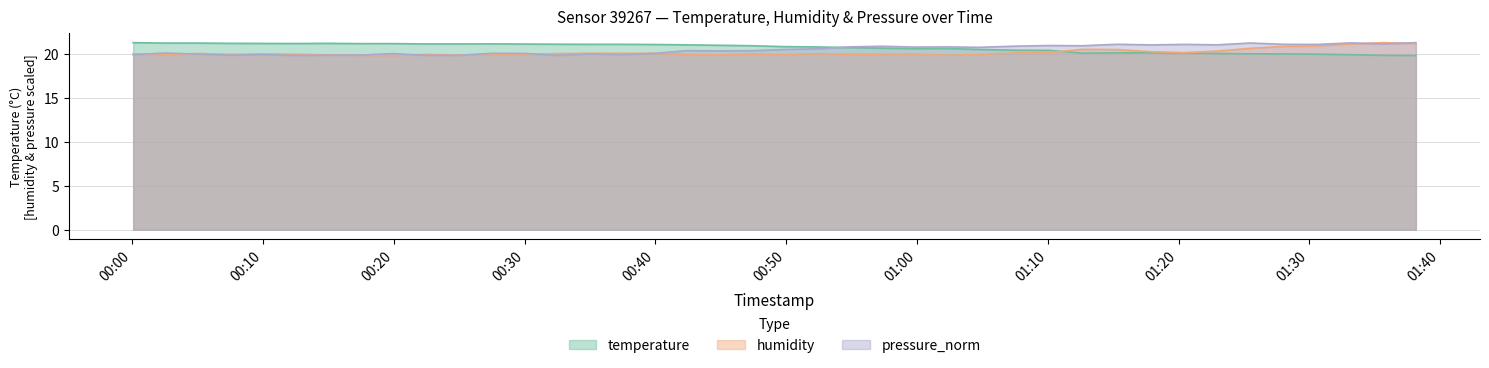

List the labels in order of humidity value, smallest first.

2023-06-10T00:19:54, 2023-06-10T00:17:23, 2023-06-10T01:02:19, 2023-06-10T00:24:54, 2023-06-10T00:44:51, 2023-06-10T00:14:56, 2023-06-10T00:02:32, 2023-06-10T00:27:31, 2023-06-10T00:49:49, 2023-06-10T00:22:23, 2023-06-10T00:42:21, 2023-06-10T01:04:46, 2023-06-10T00:07:30, 2023-06-10T00:30:03, 2023-06-10T00:54:54, 2023-06-10T00:57:21, 2023-06-10T00:12:25, 2023-06-10T00:59:48, 2023-06-10T00:47:21, 2023-06-10T00:09:57, 2023-06-10T00:00:04, 2023-06-10T00:52:24, 2023-06-10T00:32:32, 2023-06-10T00:05:03, 2023-06-10T00:34:59, 2023-06-10T00:37:26, 2023-06-10T00:39:54, 2023-06-10T01:07:36, 2023-06-10T01:20:27, 2023-06-10T01:10:08, 2023-06-10T01:17:58, 2023-06-10T01:22:56, 2023-06-10T01:15:17, 2023-06-10T01:12:39, 2023-06-10T01:25:29, 2023-06-10T01:28:02, 2023-06-10T01:30:39, 2023-06-10T01:33:09, 2023-06-10T01:38:09, 2023-06-10T01:35:41